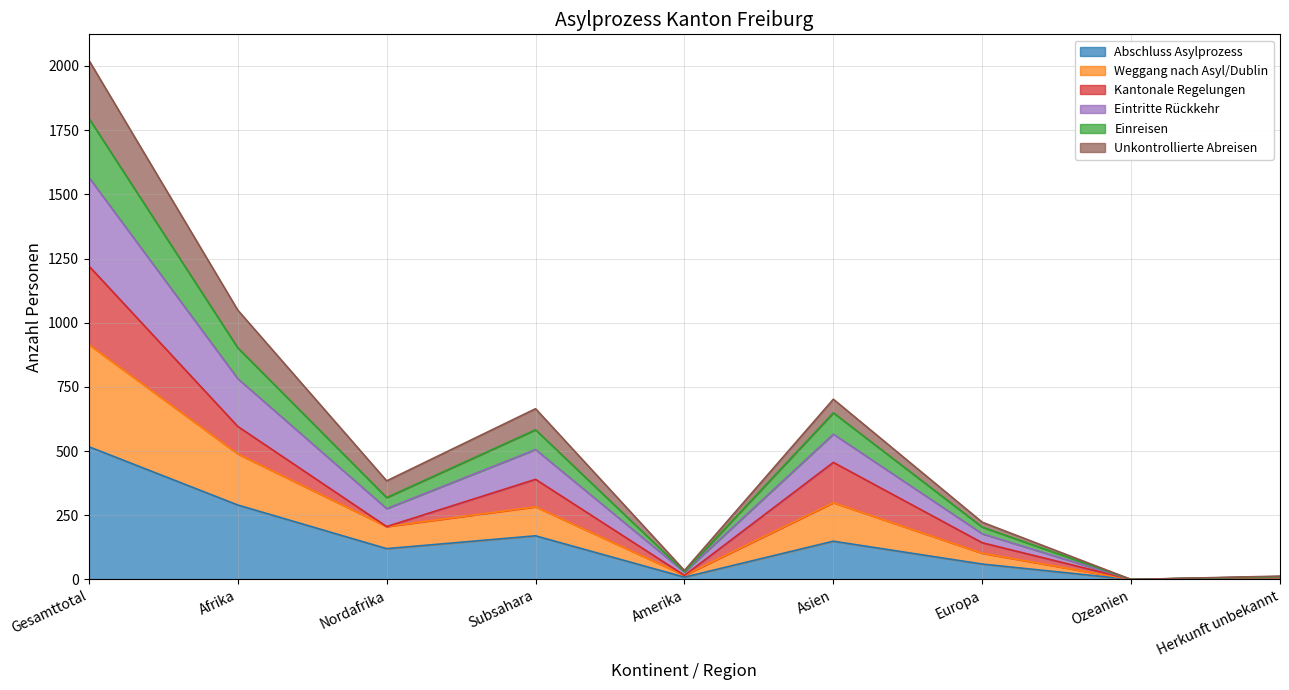

How many categories are shown in the chart?

9